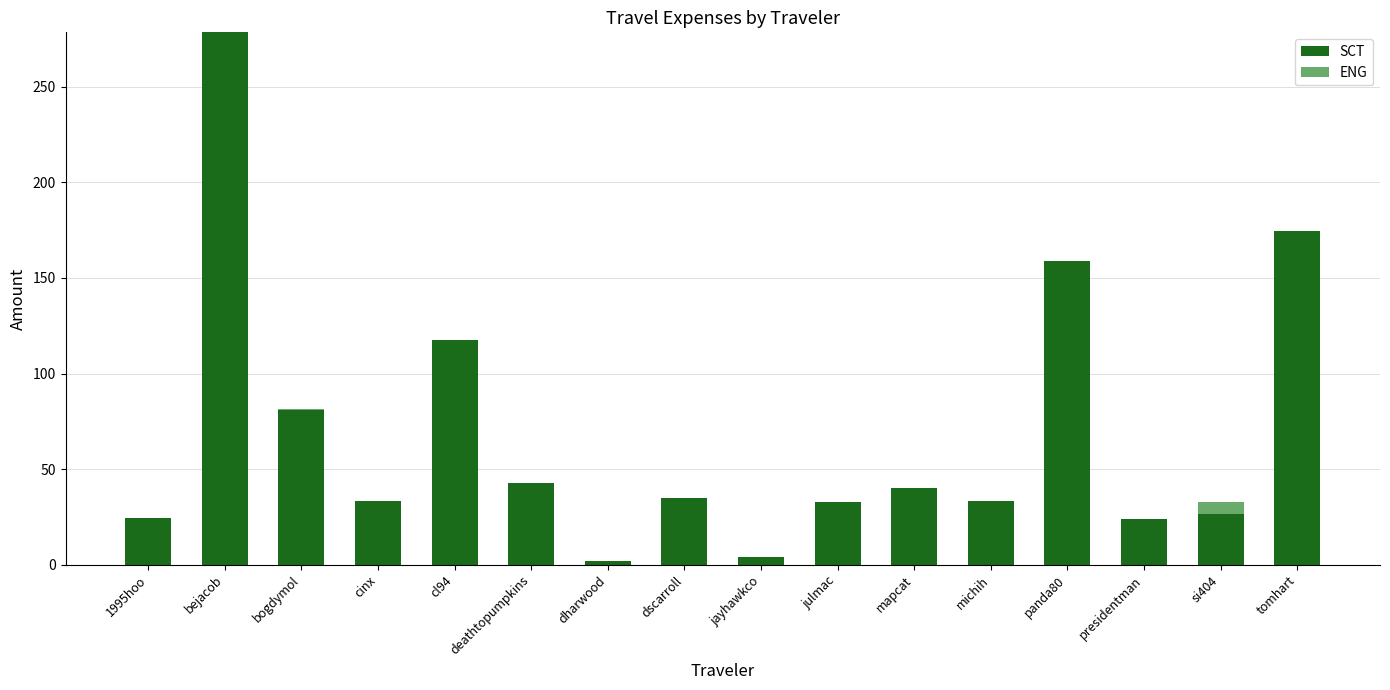

True or false: SCT has a value of 17.3 at julmac.

False